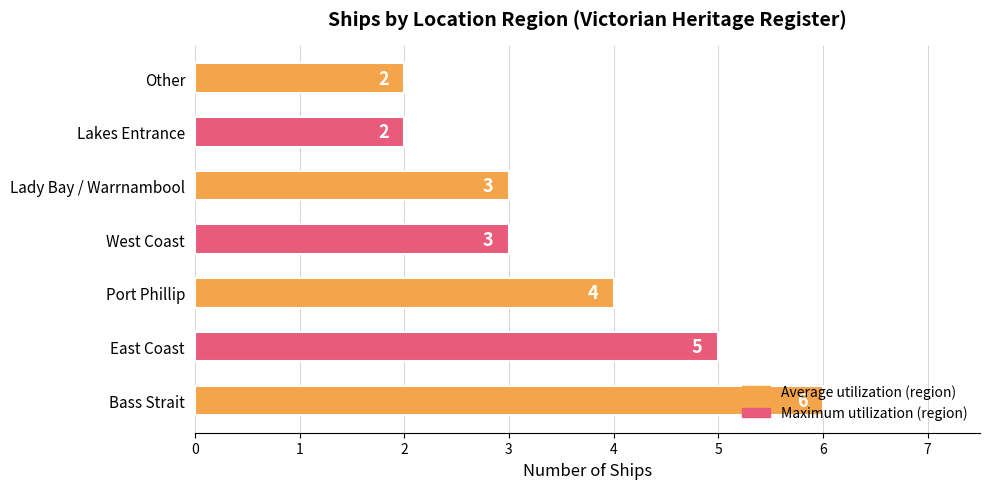

True or false: the data shows 3 at Lakes Entrance.

False